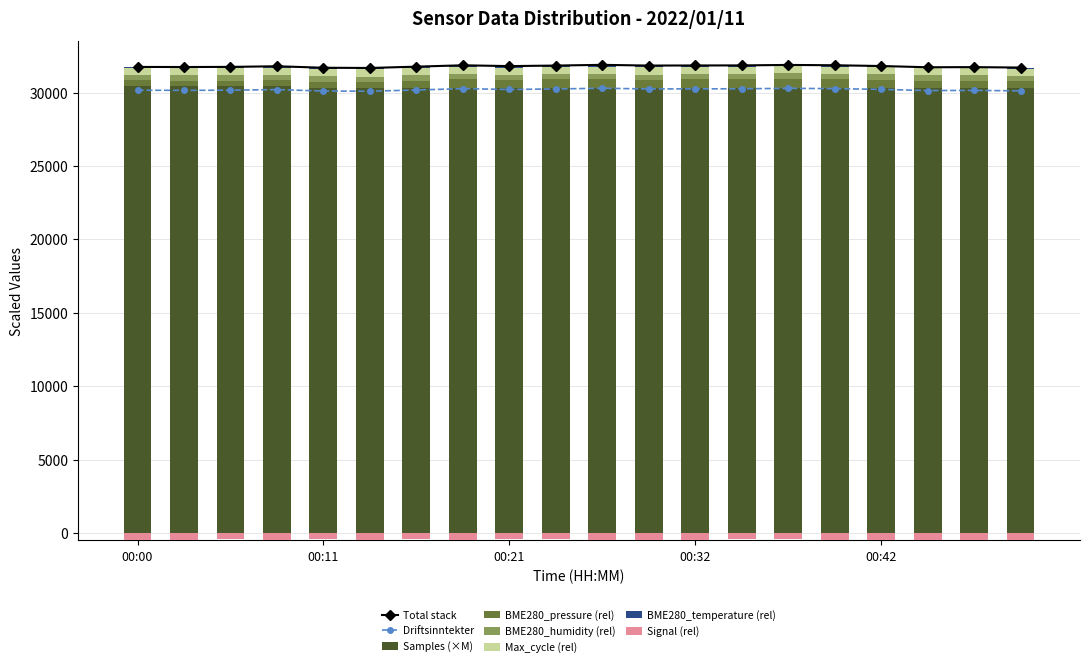

What is the difference between the BME280_temperature values at 00:50 and 00:32?

30.0